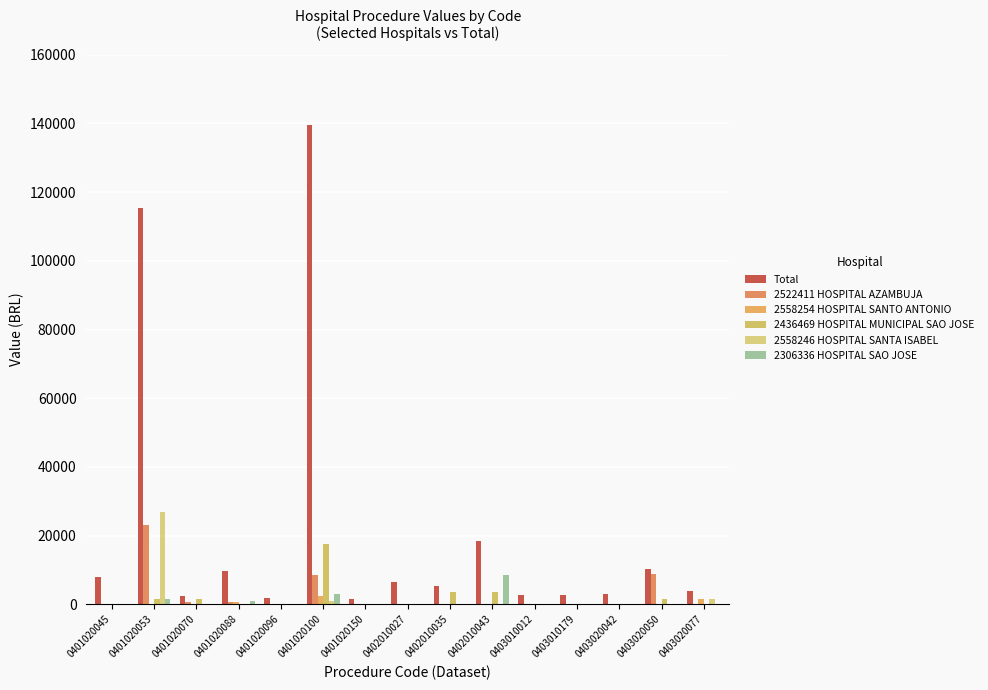

Is it true that 2522411 HOSPITAL AZAMBUJA equals -15760.2 at 0403020077?

False